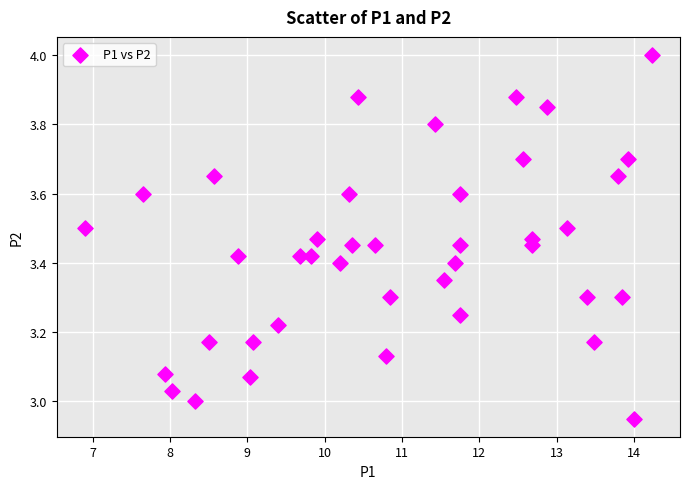

What is the range of X values (max minus min)?

7.3